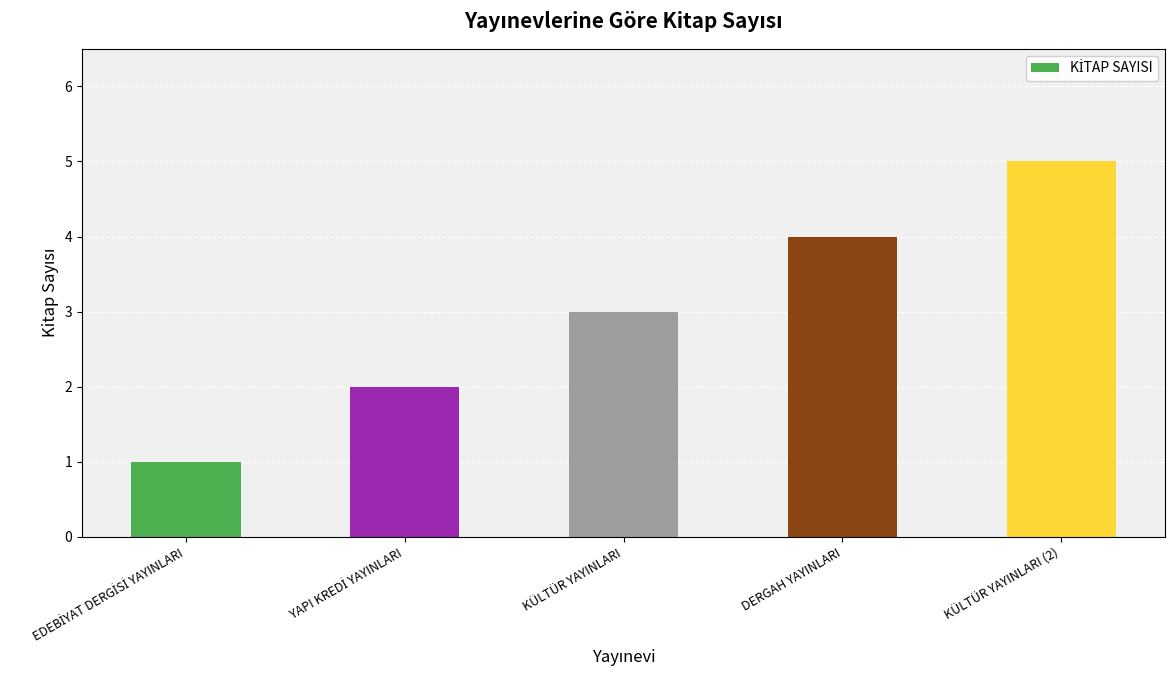

What is the maximum value shown in the chart?

5